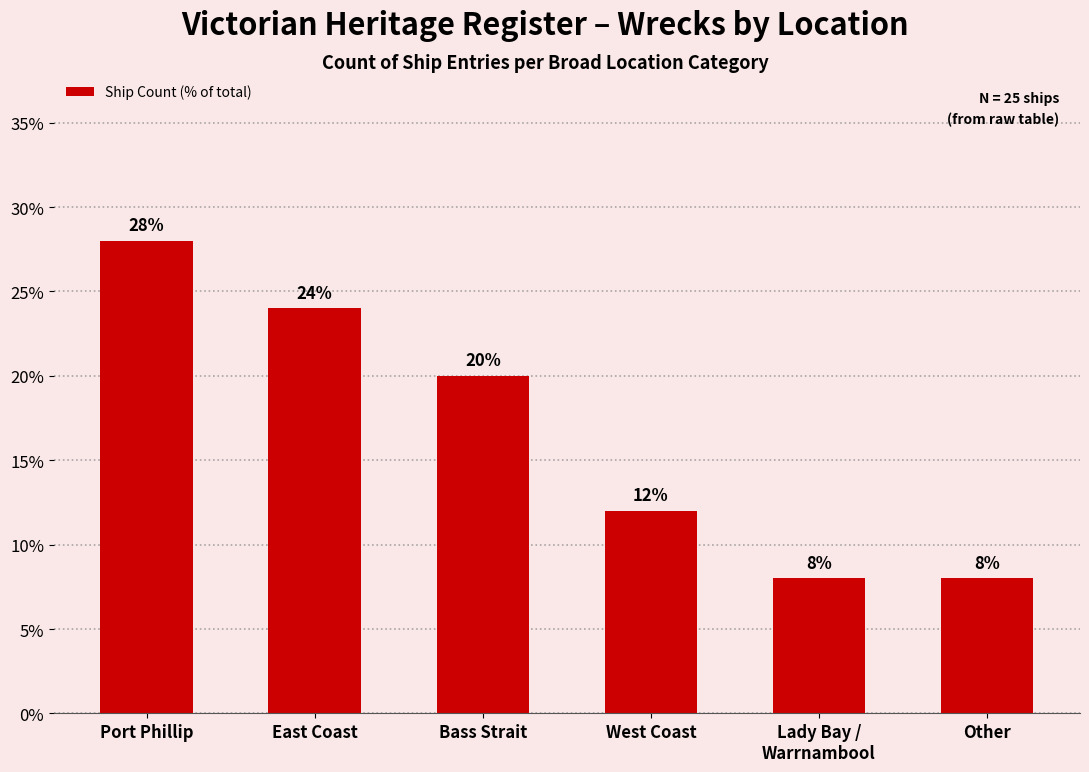

What is the value of the 4th bar from the left?

12.0